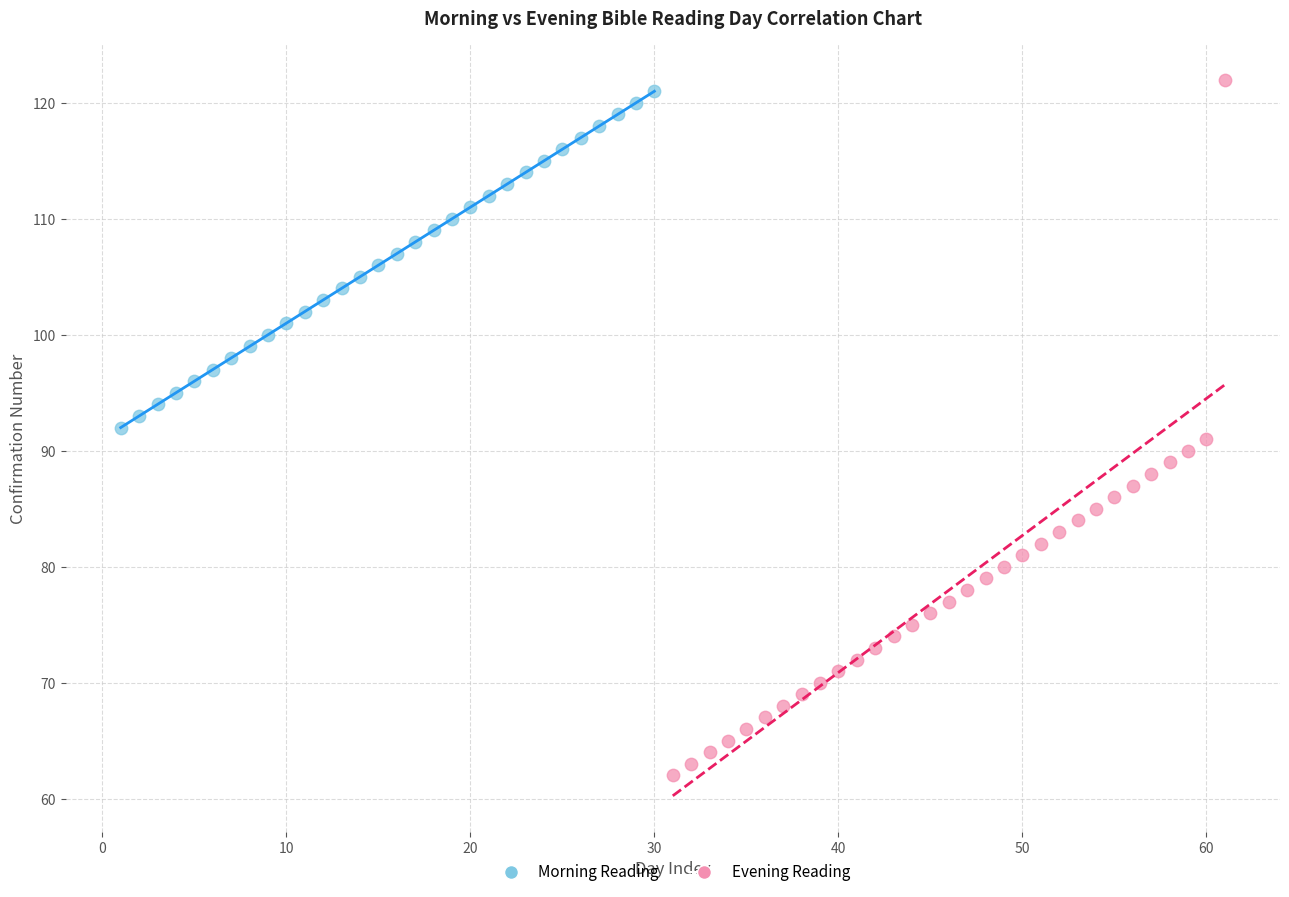

Which series reaches the minimum Y coordinate?

Evening Reading